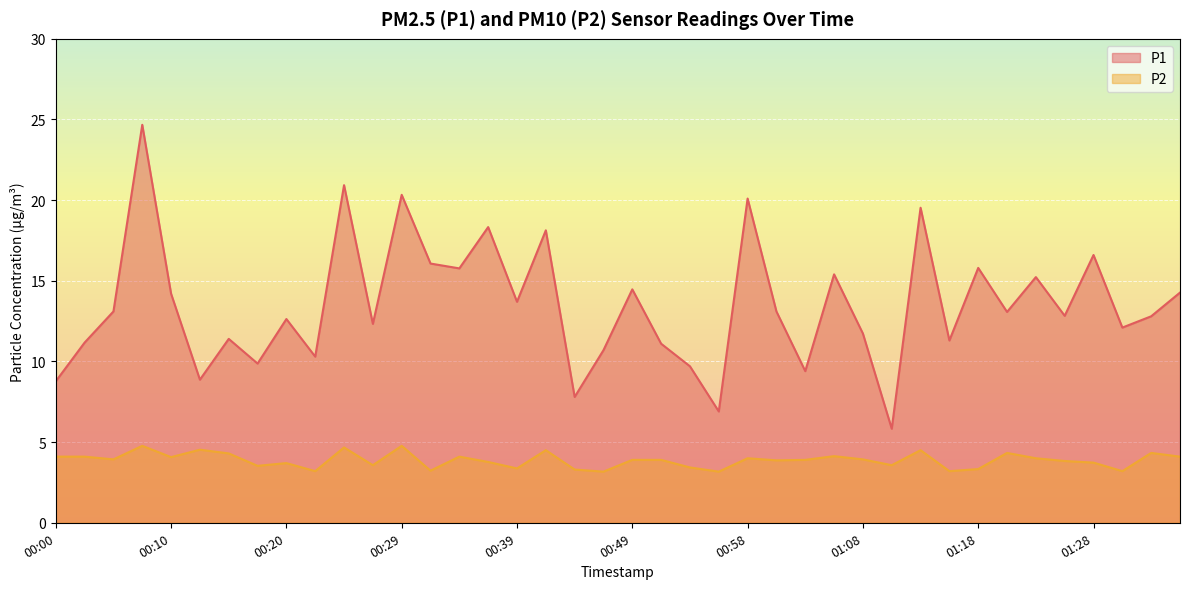

Rank the categories by P2 value from highest to lowest.

00:07, 00:29, 00:24, 00:12, 00:41, 01:13, 01:20, 01:33, 00:15, 01:06, 00:00, 00:02, 00:34, 01:35, 00:10, 00:58, 01:23, 00:05, 01:08, 00:49, 00:51, 01:03, 01:01, 01:25, 00:37, 01:28, 00:20, 00:27, 01:11, 00:17, 00:54, 00:39, 01:18, 00:44, 00:32, 00:22, 01:16, 01:30, 00:46, 00:56